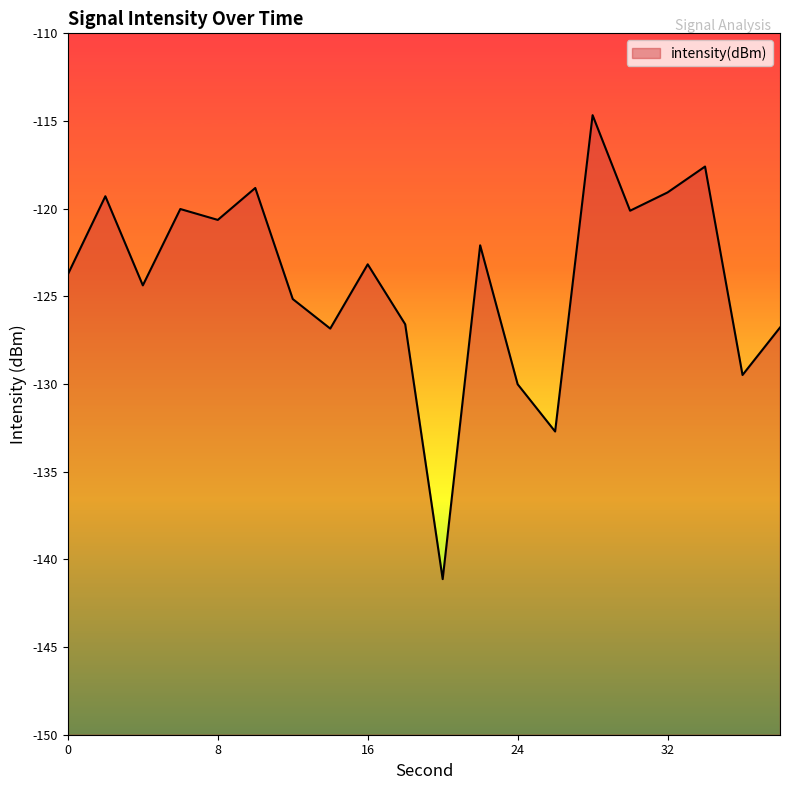

Between 6 and 34, which is larger?

34